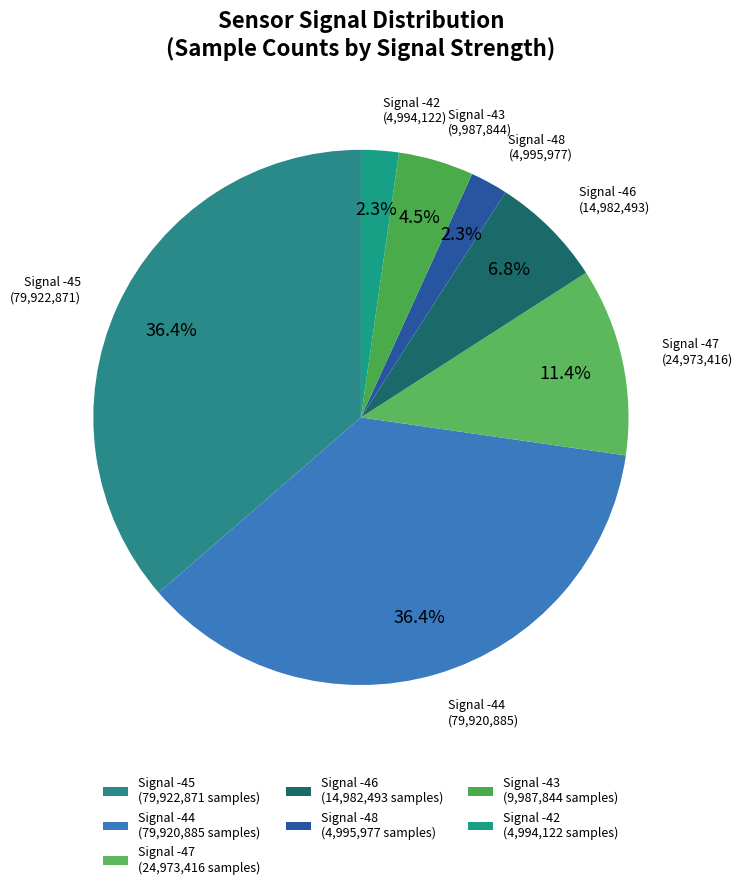

Is it true that Signal -44 is 22% of the pie?

False